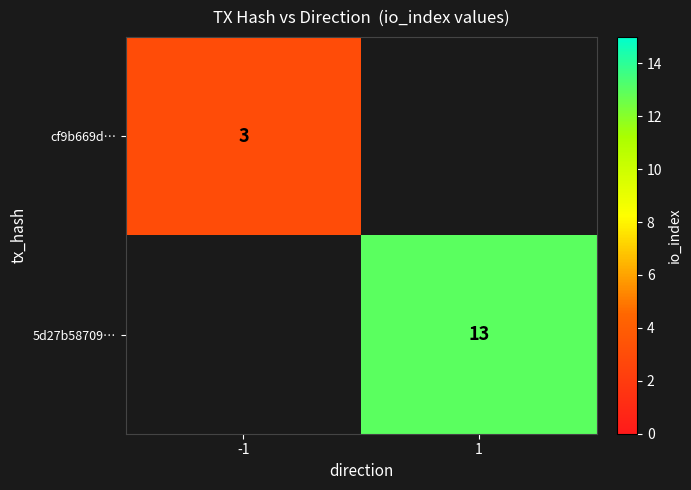

At how many categories does at least one series exceed 10?

1